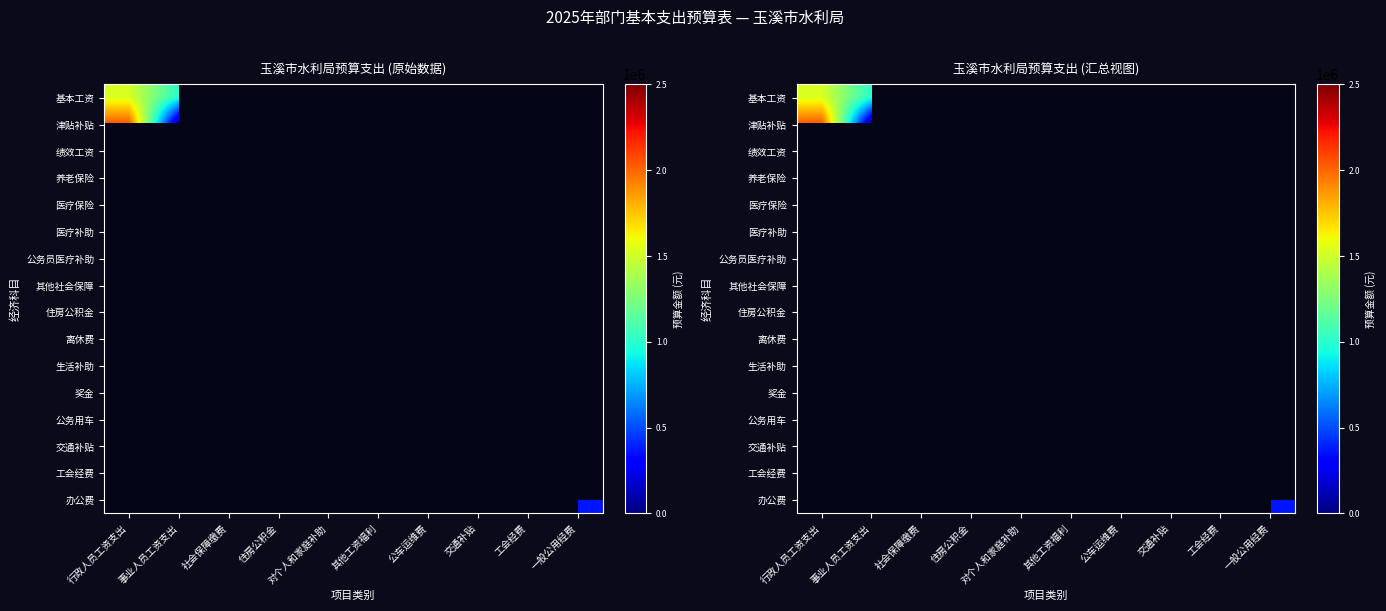

At how many categories does at least one series exceed 3099706?

1